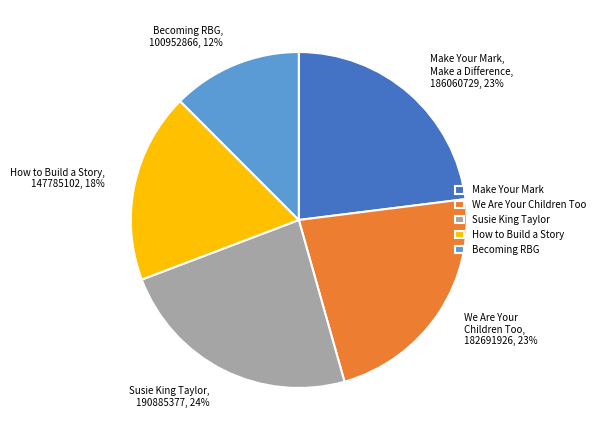

True or false: Susie King Taylor, 190885377, 24% accounts for 33% of the total.

False